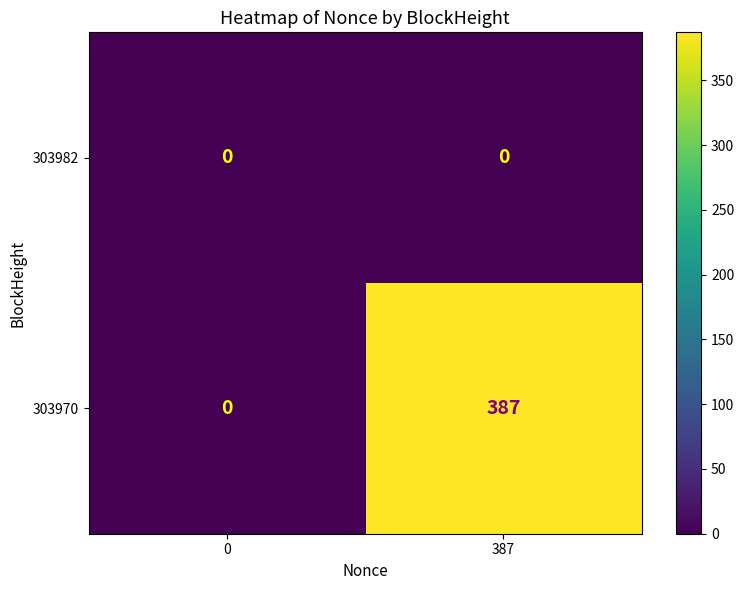

Which category has the highest value across all series?

387